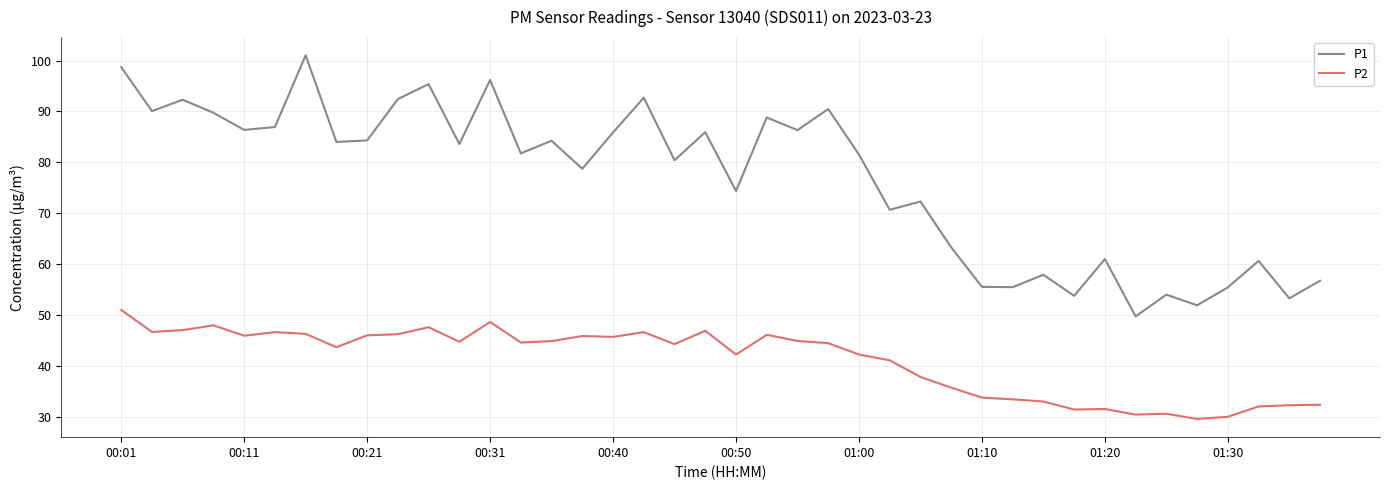

List the series in order of their overall mean, lowest first.

P2, P1